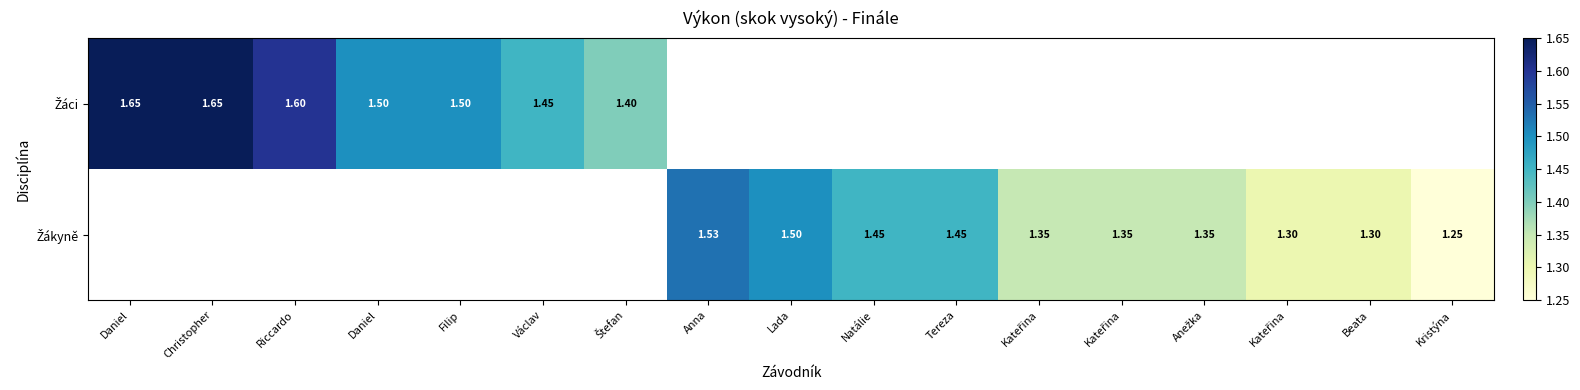

Is it true that Žákyně equals 2.6 at Anna?

False